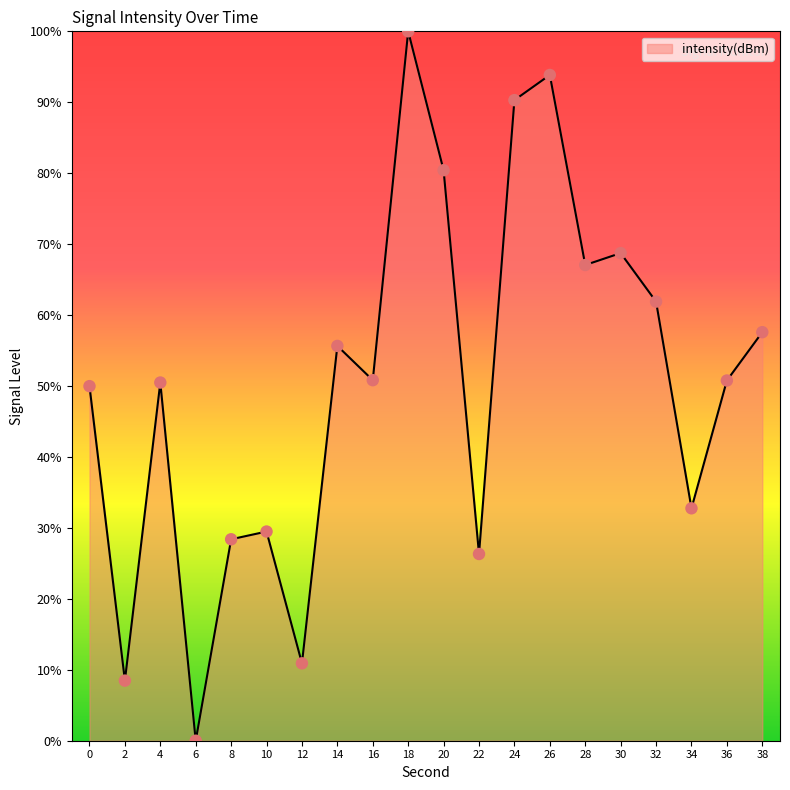

Between 28 and 16, which is larger?

28